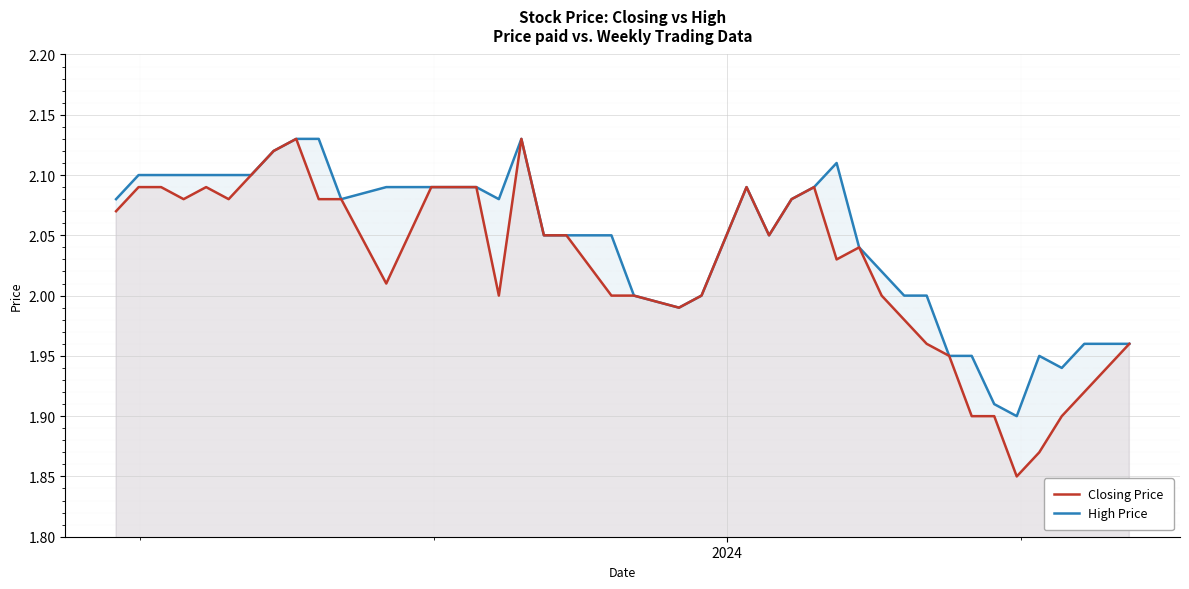

Count the number of categories in the chart.

40